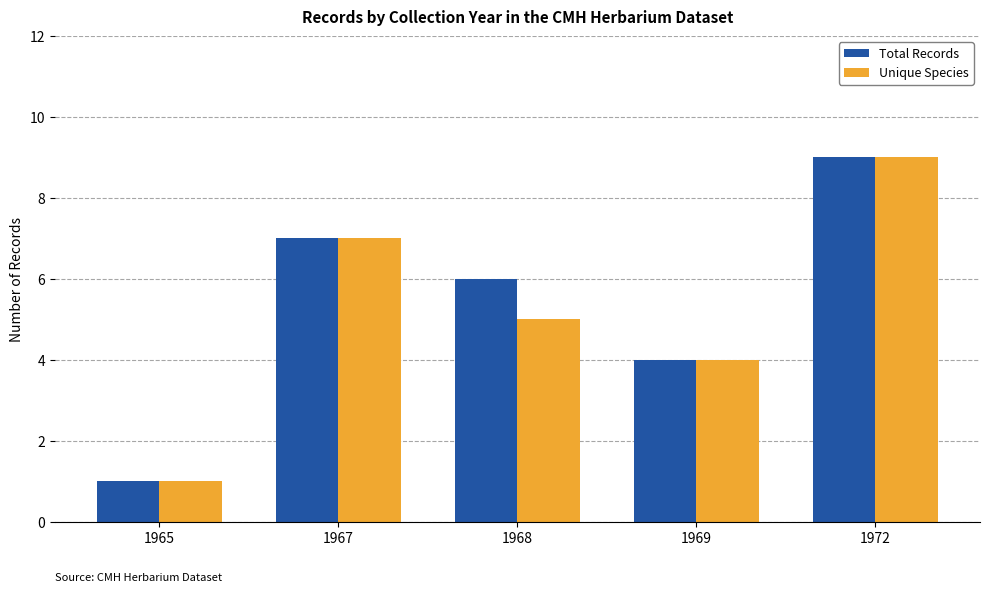

How many Unique Species values are between 4 and 7?

3